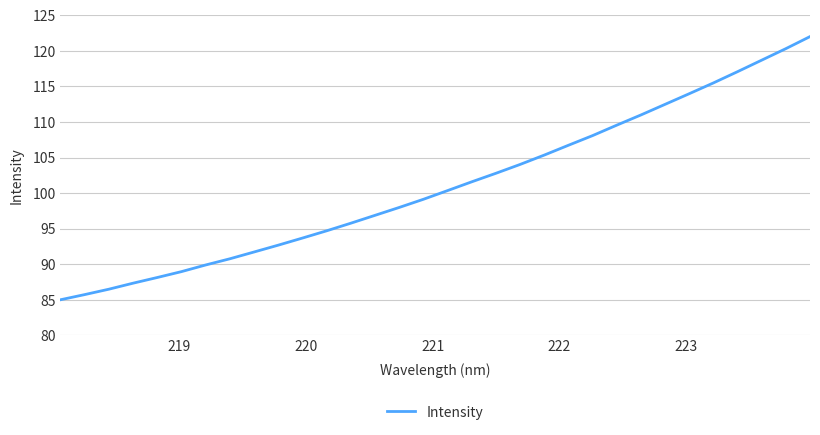

What is the smallest value displayed?

85.0